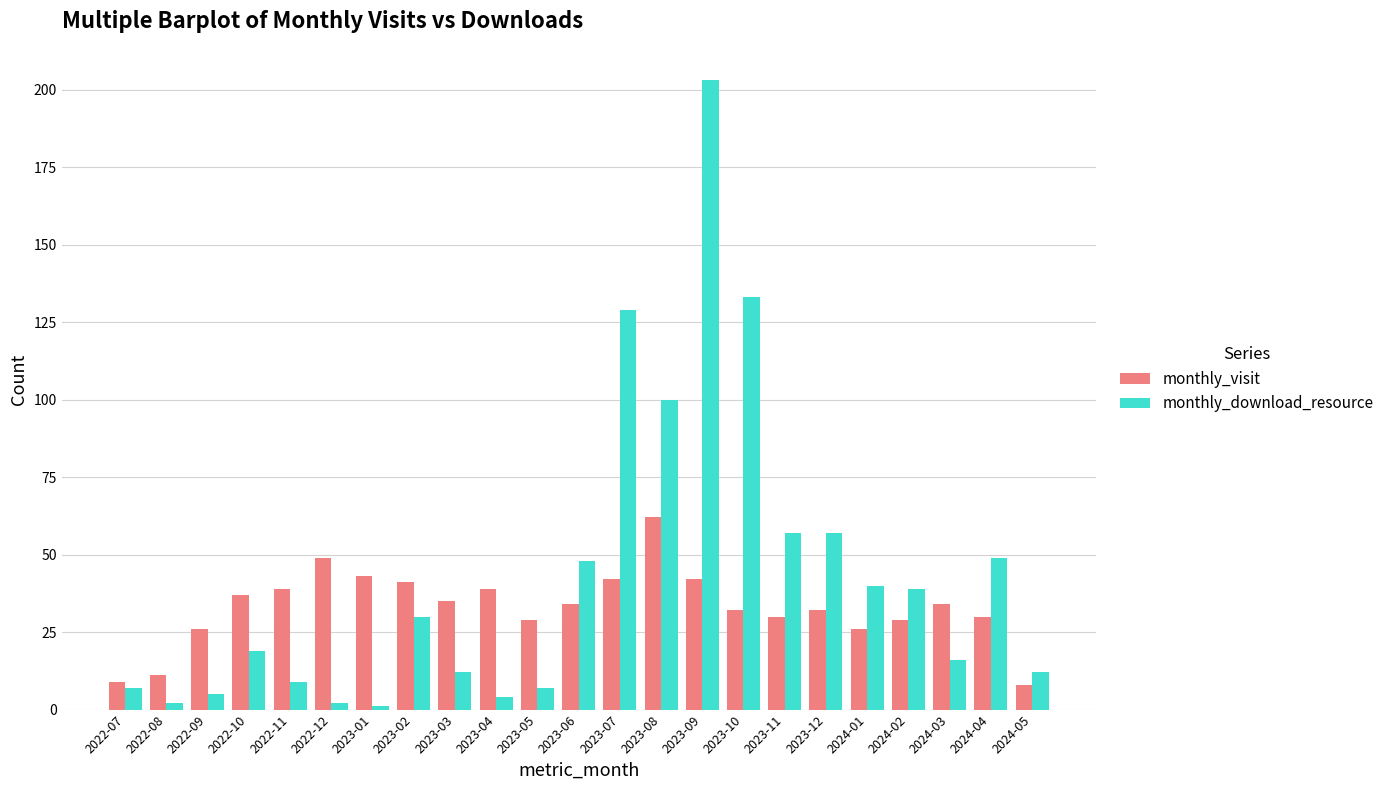

What position from the left is 2023-02?

8